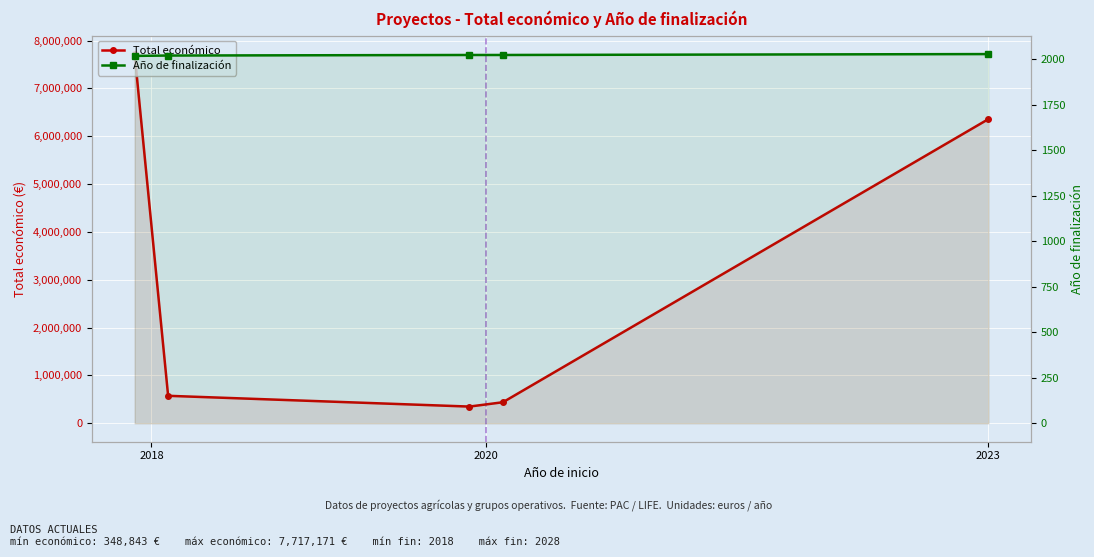

Reading left to right, transcribe all the data shown in this chart.

Total económico: 7717171	574000	348843	439594	6357762
Año de finalización: 2018	2020	2023	2023	2028